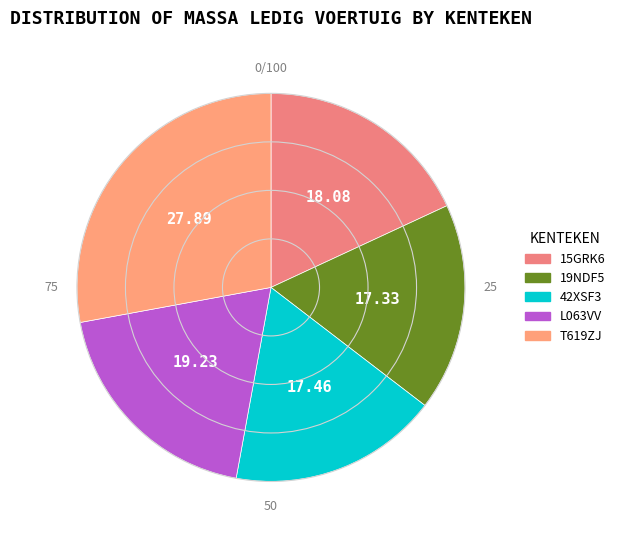

Count the number of slices in the pie.

5